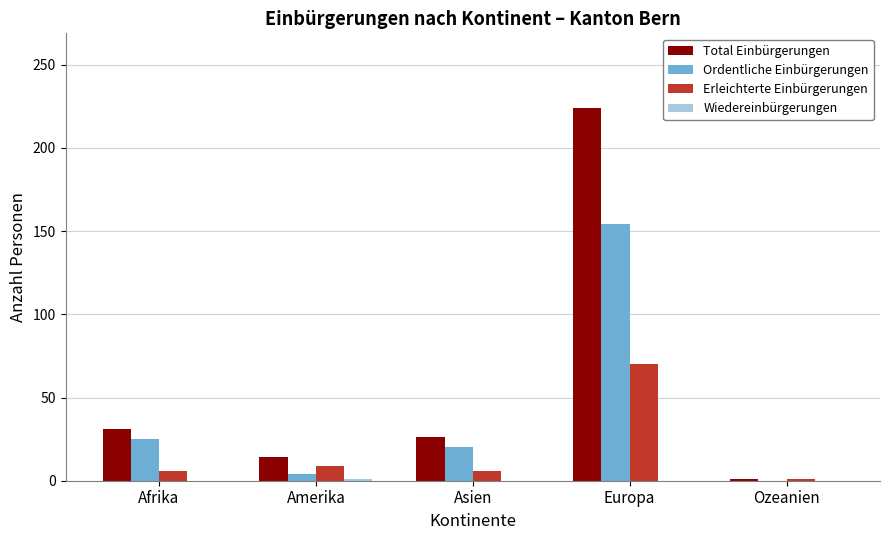

Which series has the largest range (max minus min)?

Total Einbürgerungen